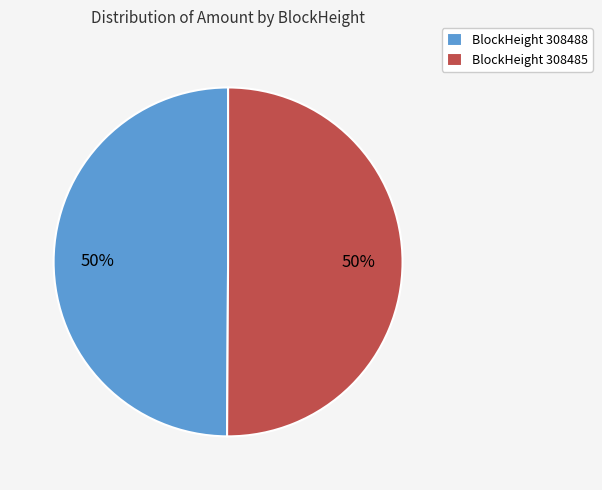

True or false: BlockHeight 308485 accounts for 50% of the total.

True